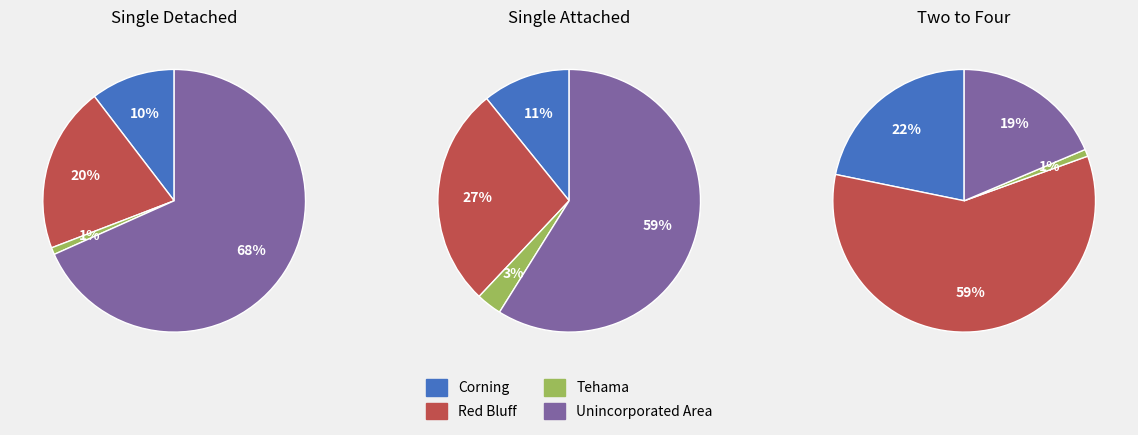

Count the number of slices in the pie.

4